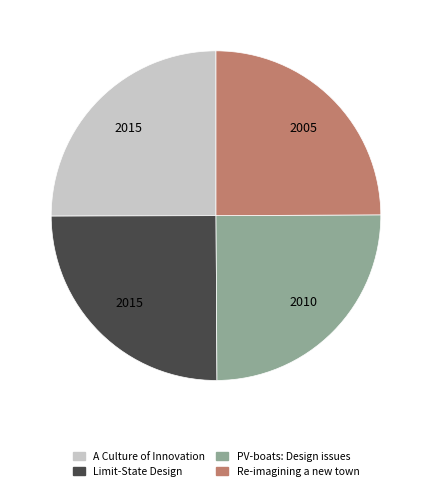

Approximately how many times larger is the value at Limit-State Design compared to A Culture of Innovation?

1.0